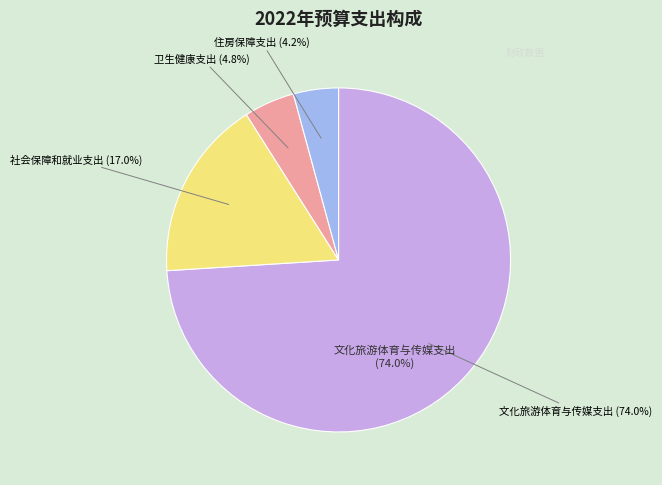

The 社会保障和就业支出 slice represents 12% of the pie. True or false?

False